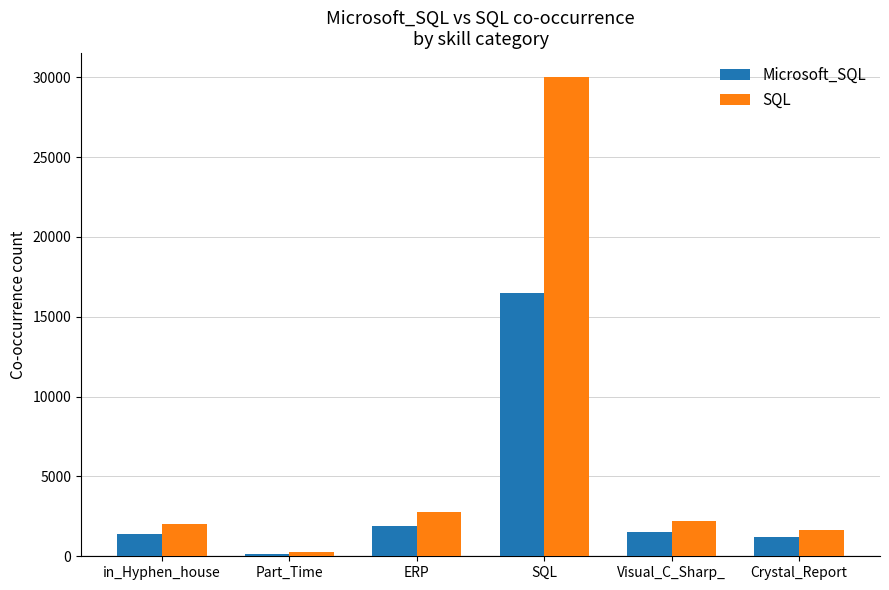

What is the sum of all SQL values?

38978